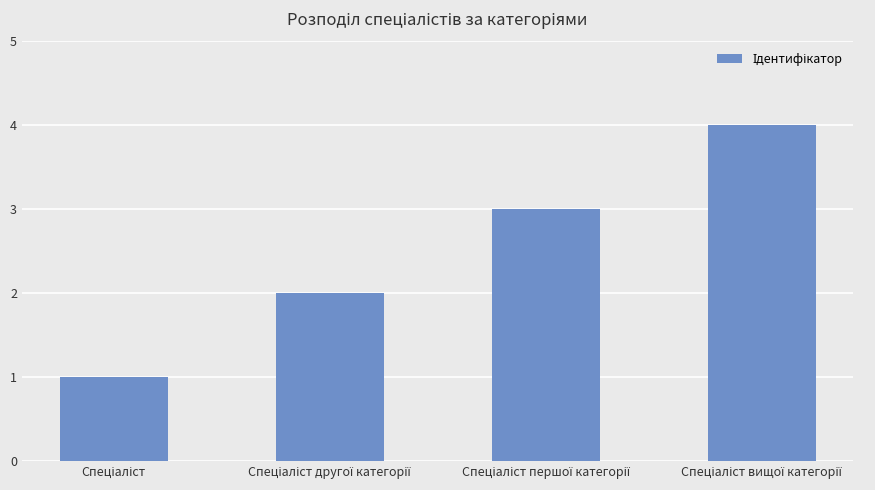

What is the sum of all values?

10